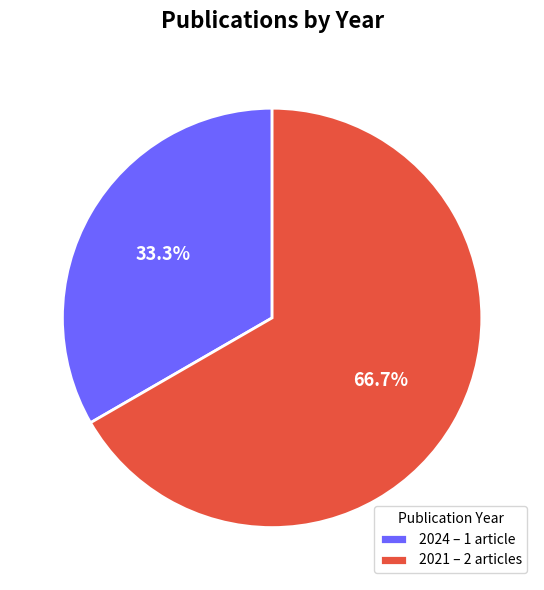

Rank the categories by value from lowest to highest.

2024 – 1 article, 2021 – 2 articles